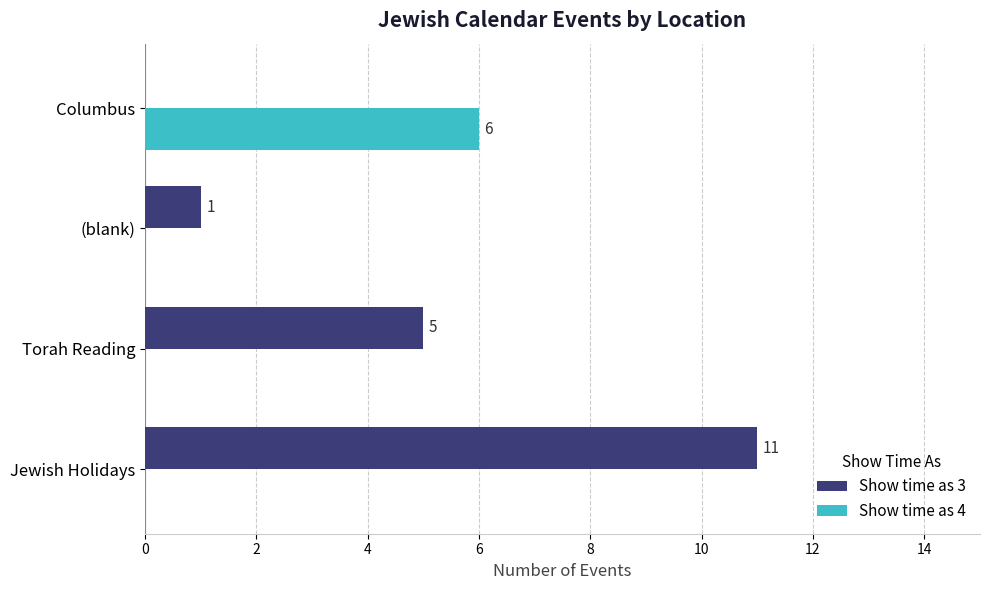

What is the maximum value for Show time as 4?

6